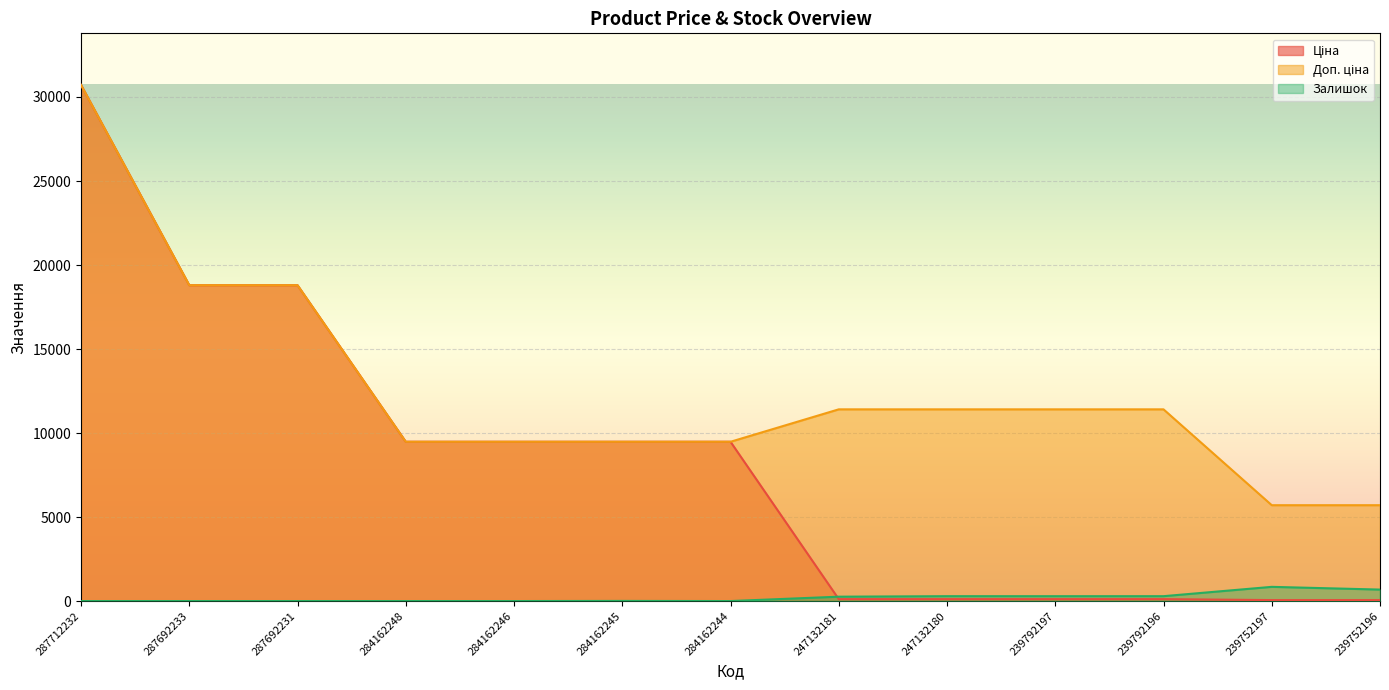

How many lines are shown in the chart?

3